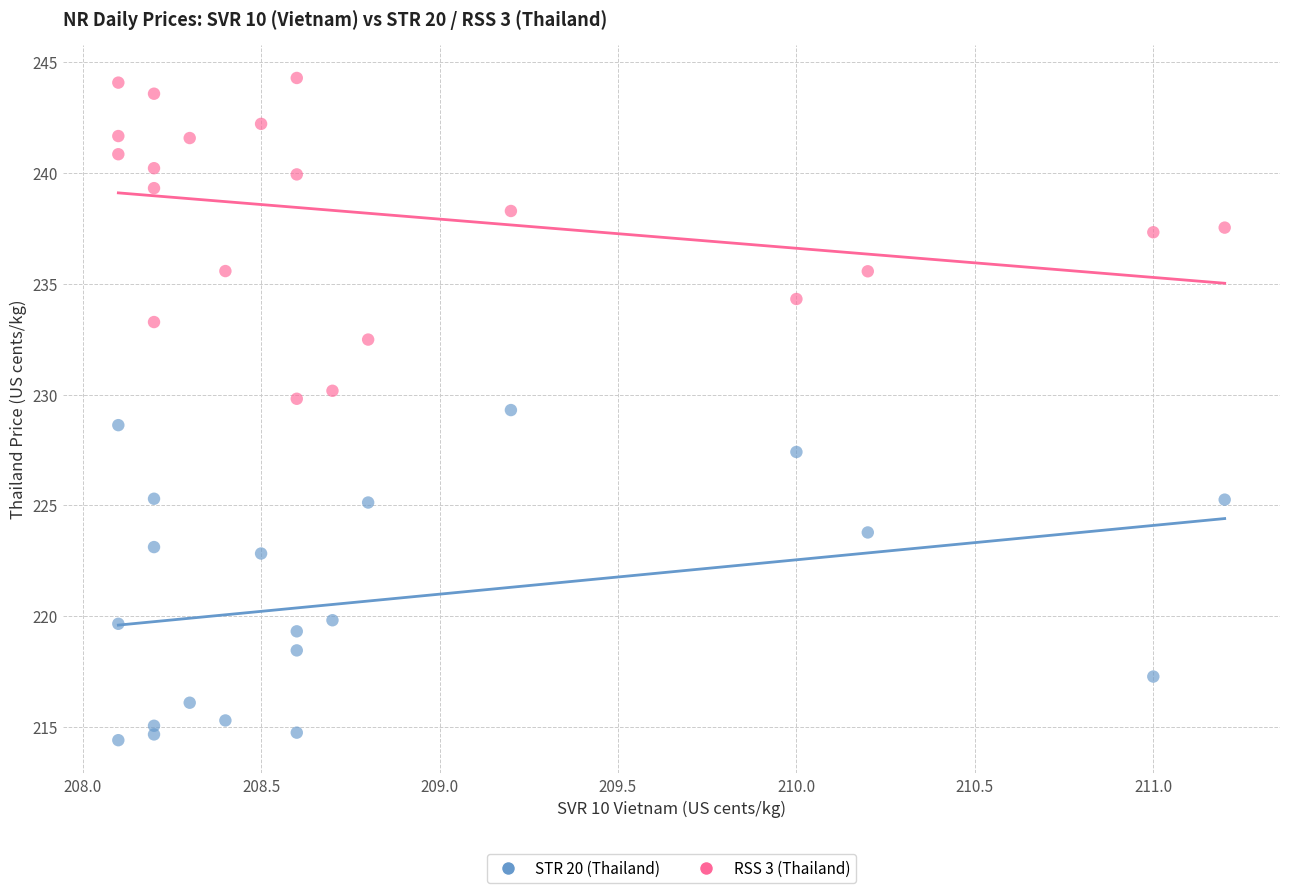

Which series contains the lowest Y value?

STR 20 (Thailand)